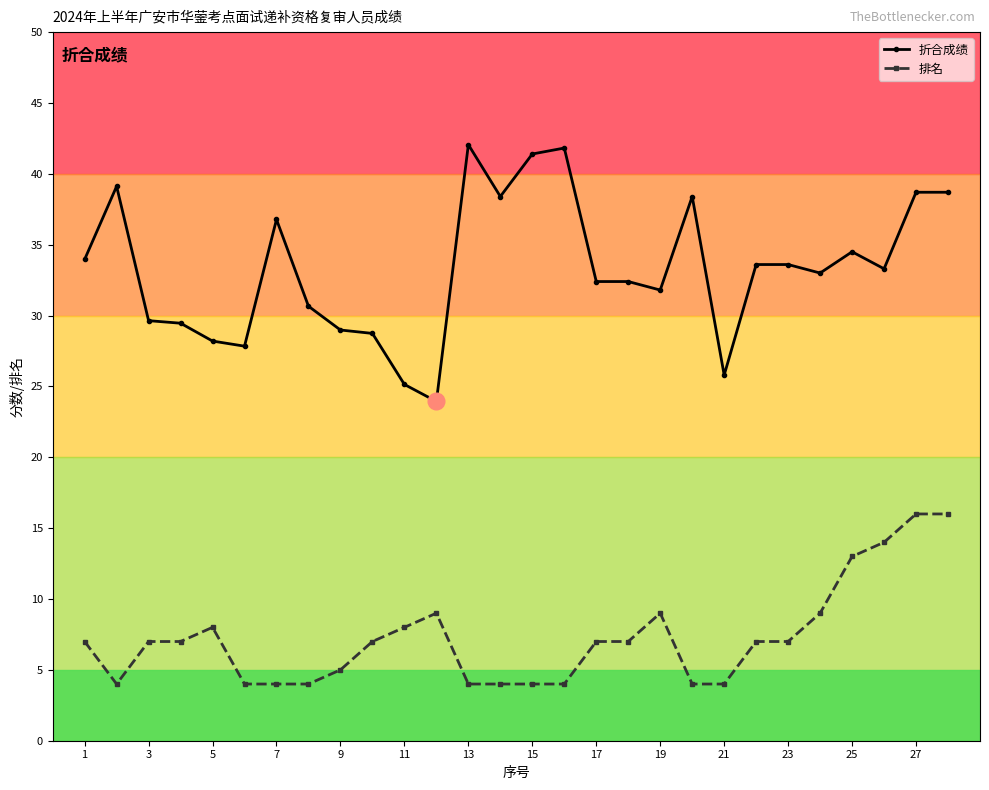

What is the sum of all 排名 values?

203.0